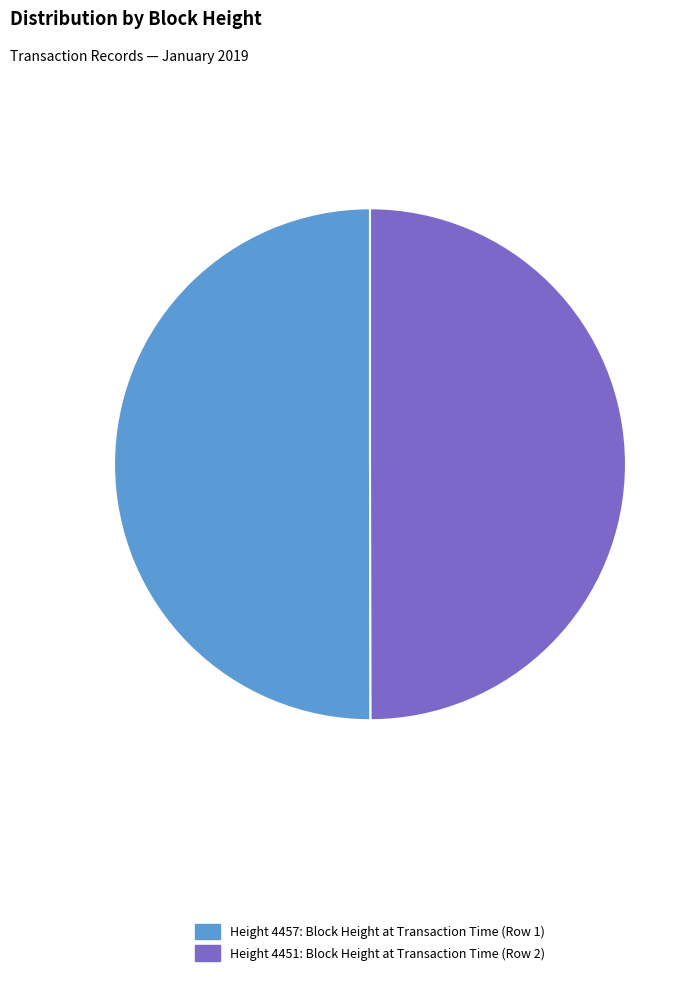

Is the sum of Height 4457: Block Height at Transaction Time (Row 1) and Height 4451: Block Height at Transaction Time (Row 2) greater than half?

Yes